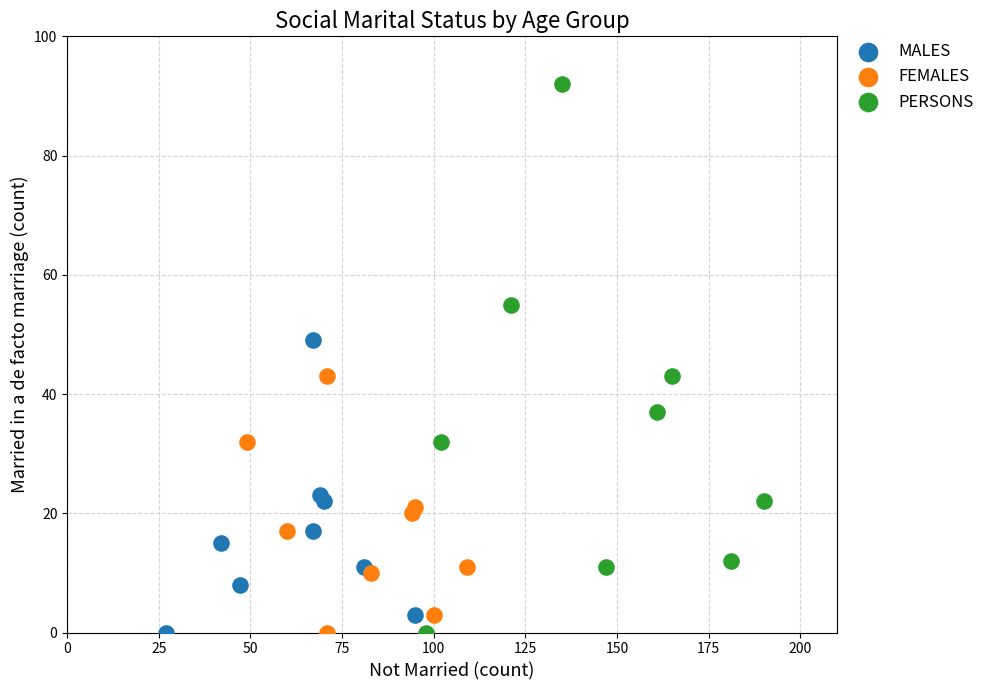

Which series reaches the maximum Y coordinate?

PERSONS